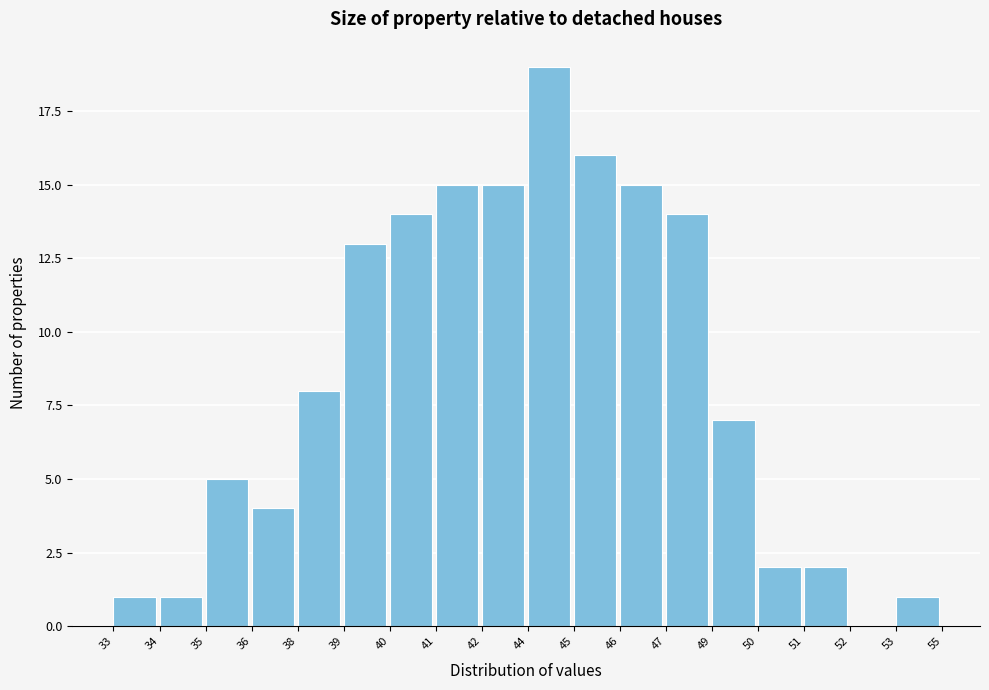

Reading right to left, transcribe all the data shown in this chart.

53=1	52=0	51=2	50=2	49=7	47=14	46=15	45=16	44=19	42=15	41=15	40=14	39=13	38=8	36=4	35=5	34=1	33=1